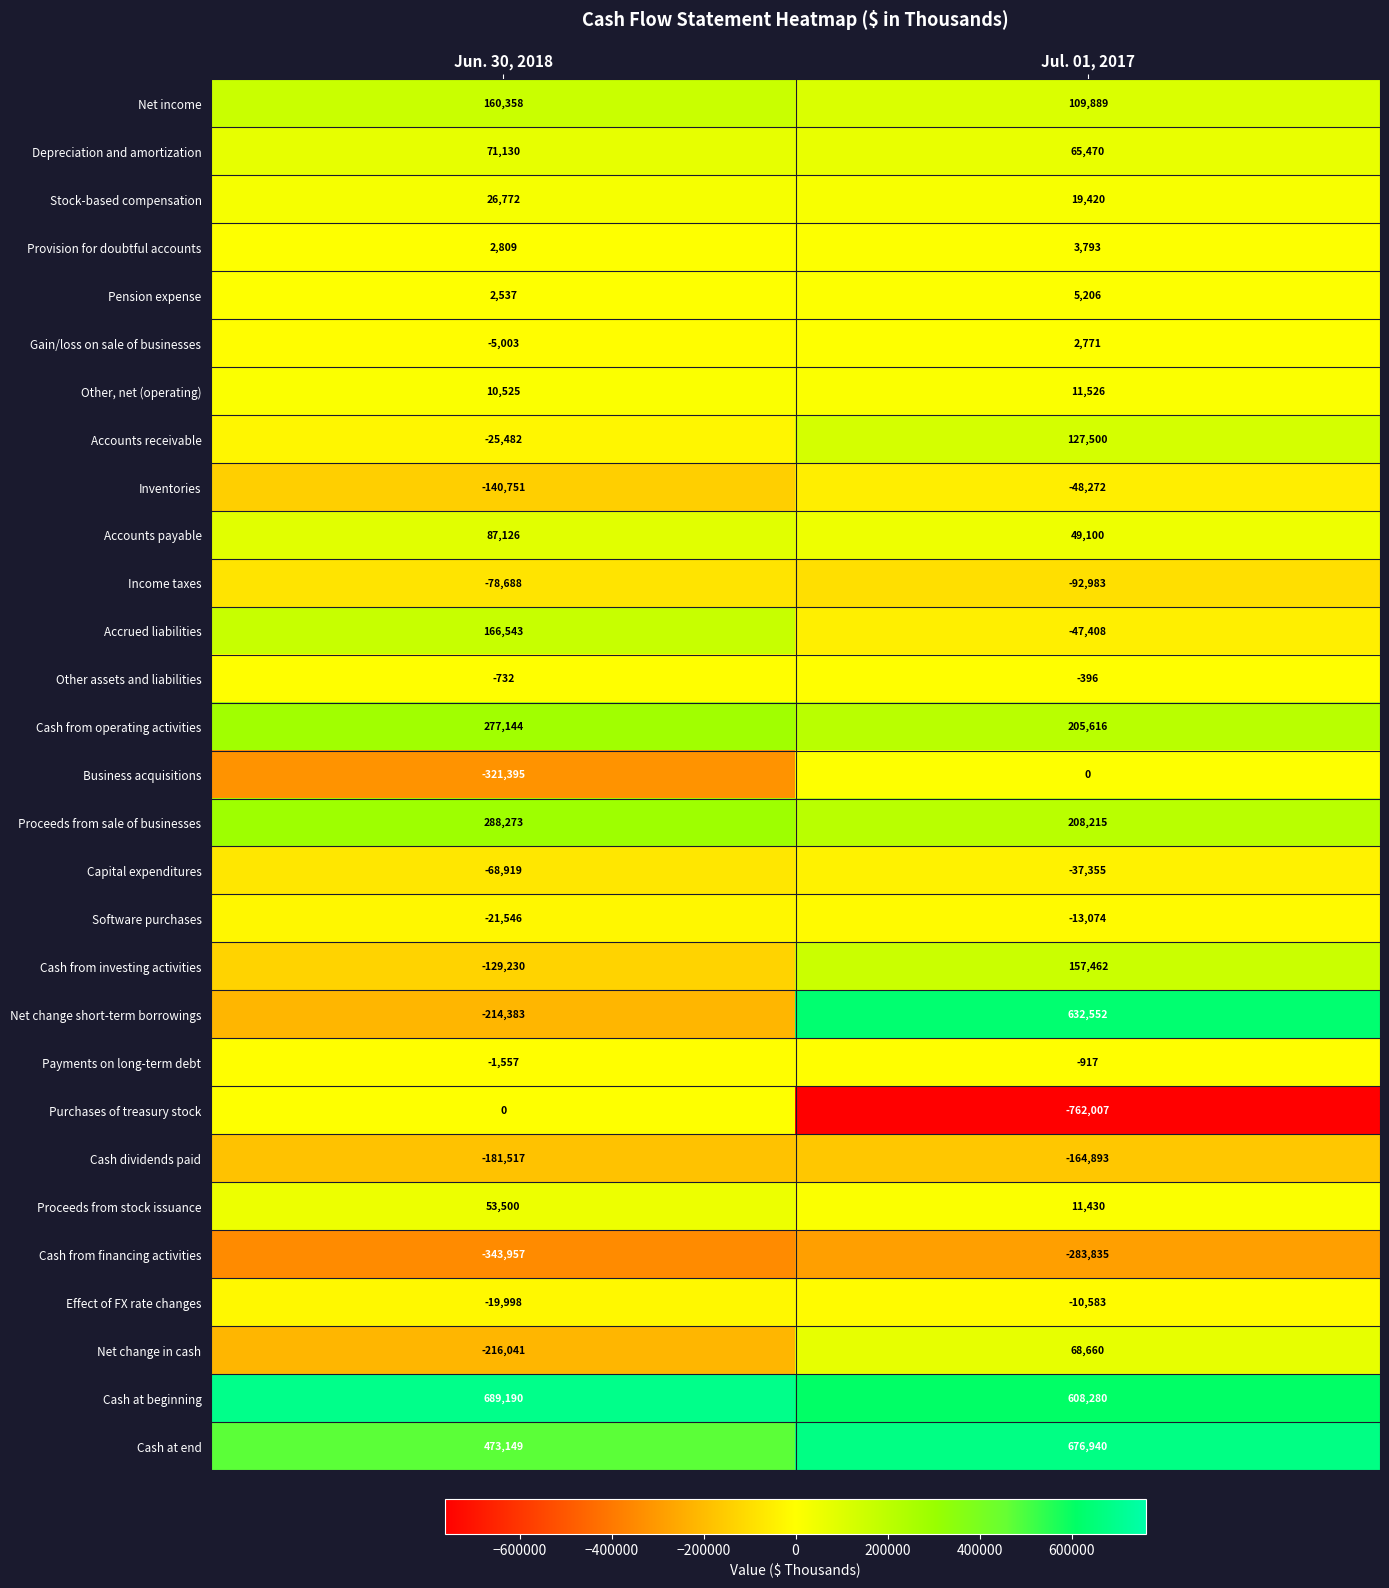

At which category is the sum across all series the highest?

Jul. 01, 2017